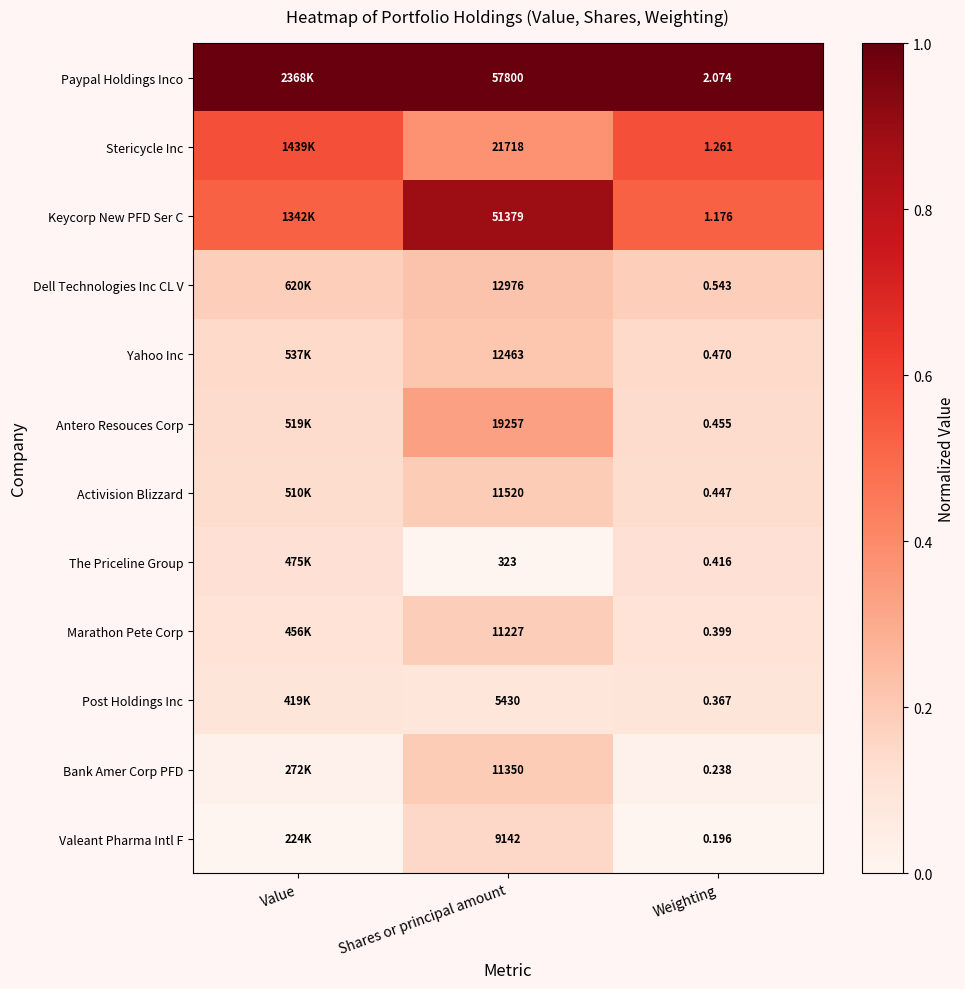

What is the total value across all series at Shares or principal amount?

224585.0